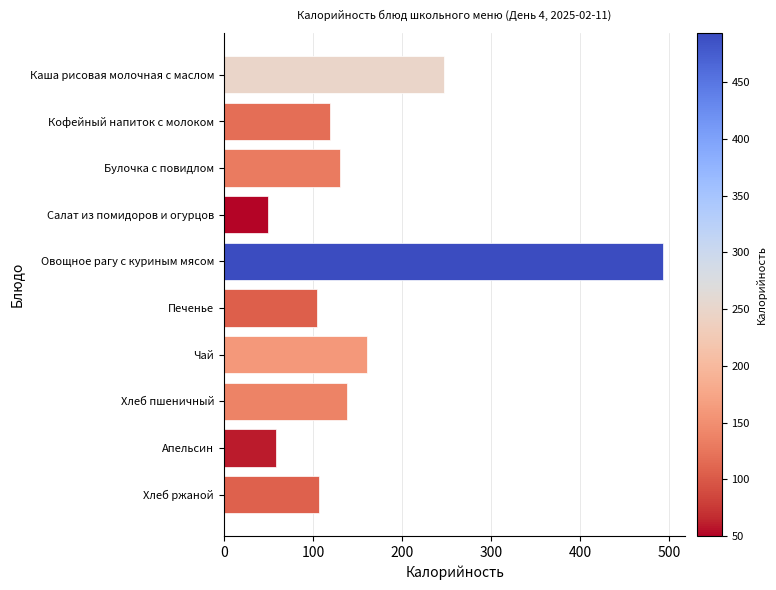

What is the value of the 6th bar from the top?

104.2